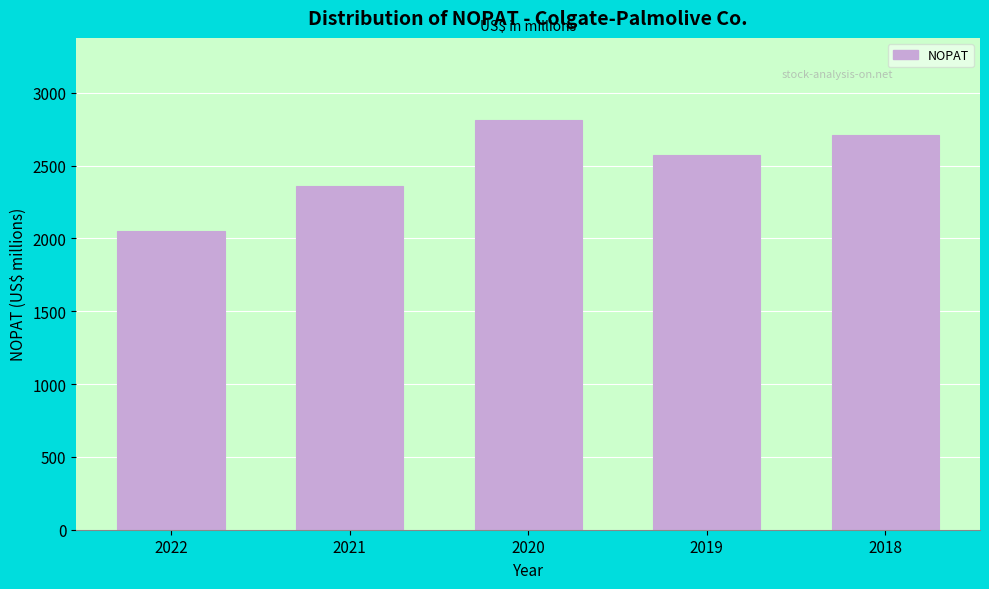

Reading left to right, list all the values displayed in this chart.

2022=2048	2021=2361	2020=2814	2019=2572	2018=2711